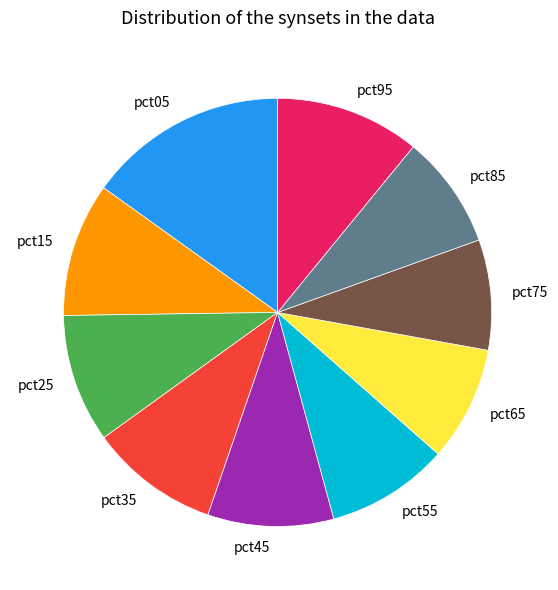

The pct75 slice represents 8% of the pie. True or false?

True